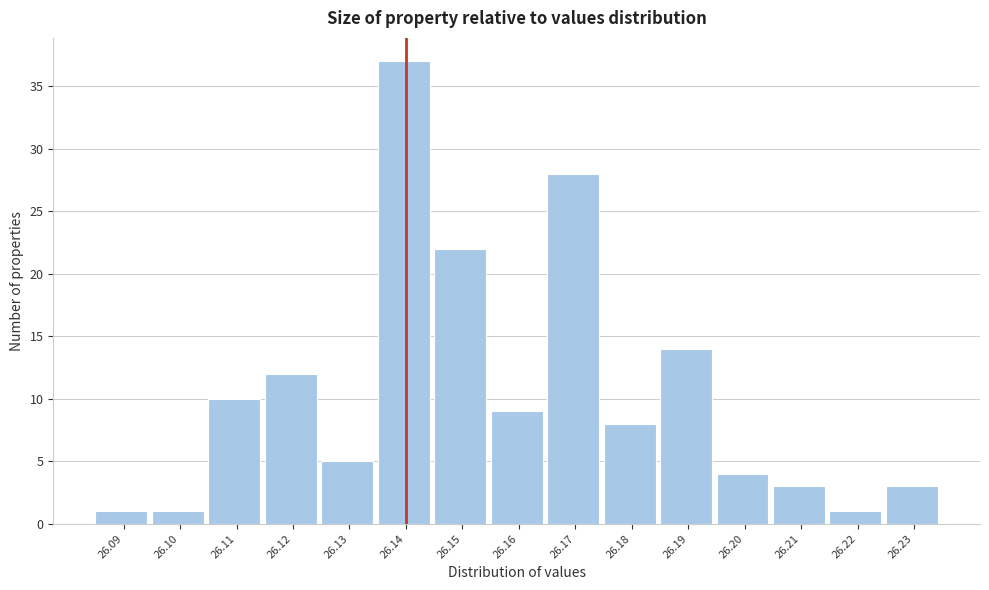

How tall is the bar that spans 26.215 to 26.225 on the x-axis? The values are not printed on the chart, so give them approximately, as read against the axis.

1